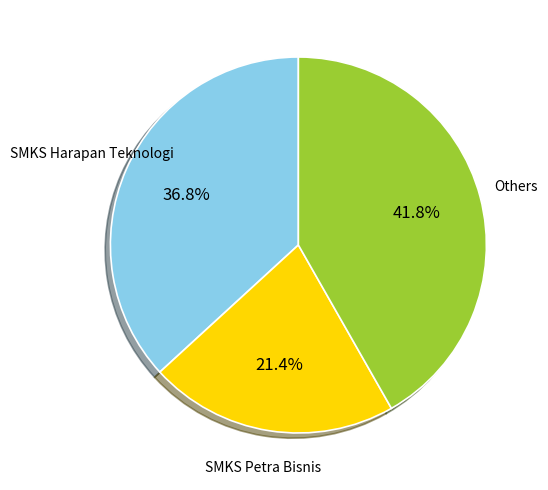

Rank the categories by value from highest to lowest.

Others, SMKS Harapan Teknologi, SMKS Petra Bisnis